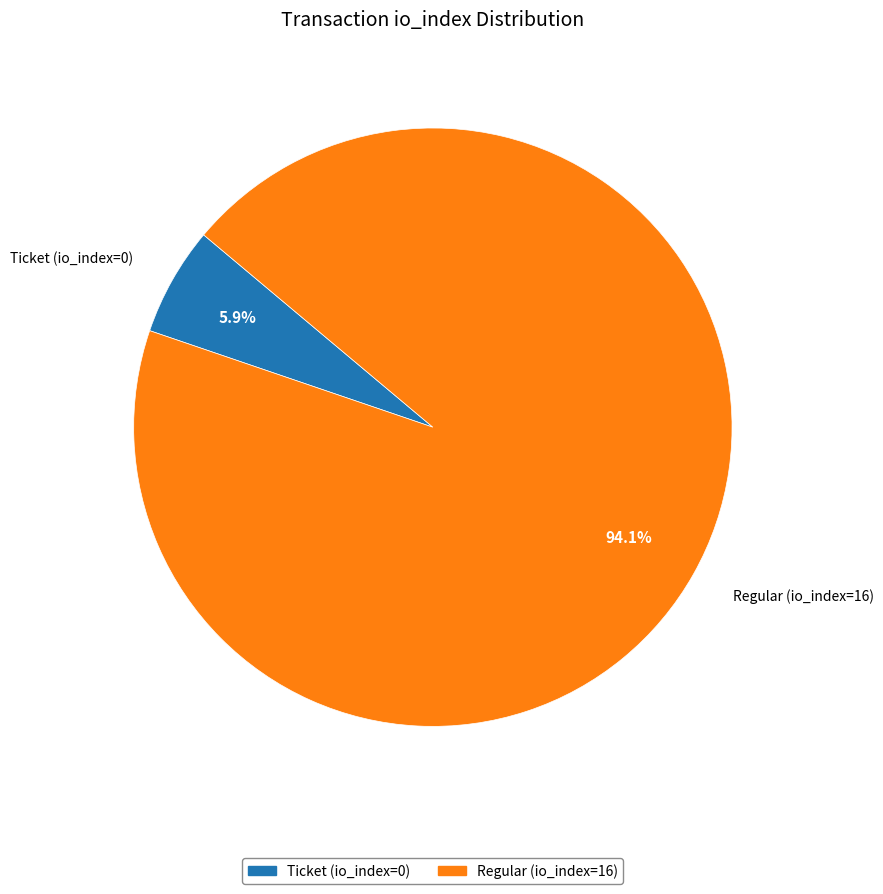

How many slices are in this pie chart?

2